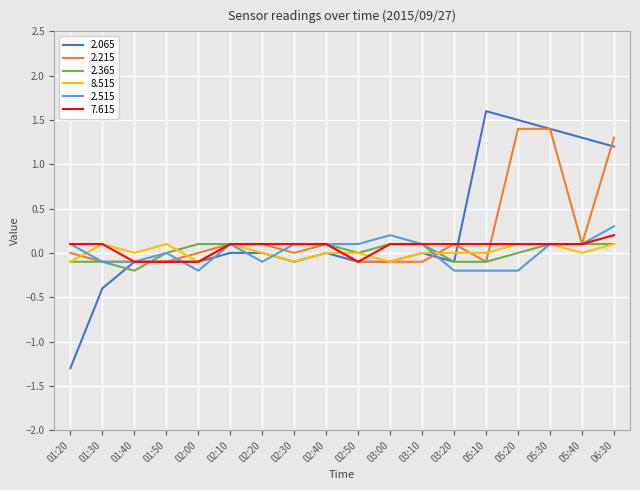

What is the total value across all series at 05:20?

2.9